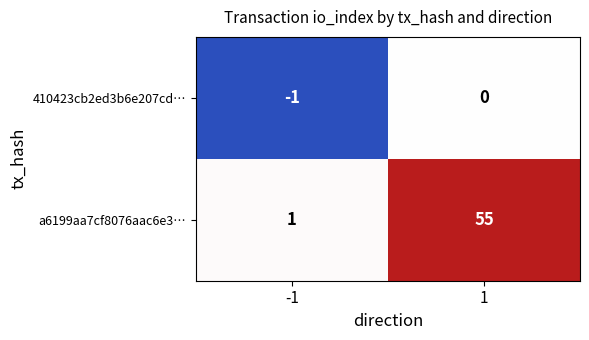

What is the sum of all a6199aa7cf8076aac6e3… values?

56